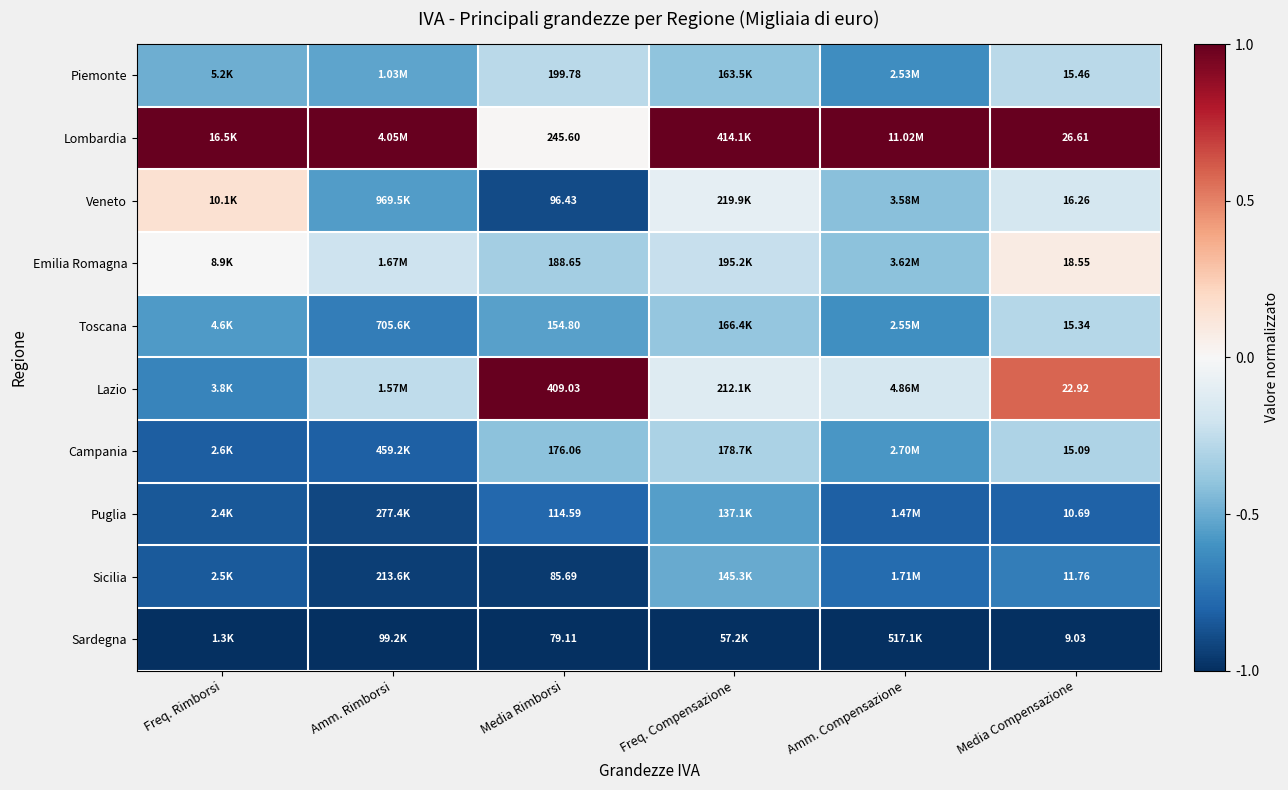

Count the number of data series in this chart.

10